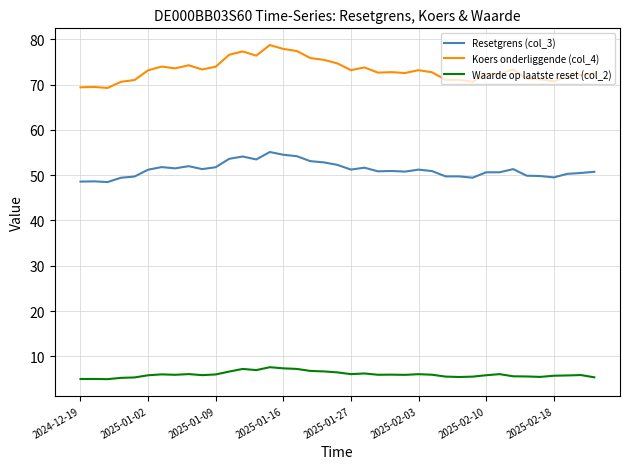

Count the number of data series in this chart.

3